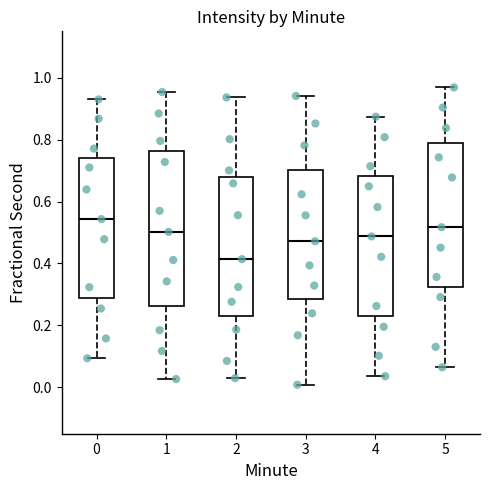

Reading left to right, read every box against the y-axis: the position of its median line, the range the box covers, and the ends of its whiskers. The values are not printed on the chart, so give them approximately, as read against the axis.

0: median 0.54, box 0.28 to 0.74, whiskers 0.10 to 0.92
1: median 0.50, box 0.26 to 0.76, whiskers 0.02 to 0.96
2: median 0.42, box 0.24 to 0.68, whiskers 0.02 to 0.94
3: median 0.48, box 0.28 to 0.70, whiskers 0.00 to 0.94
4: median 0.48, box 0.22 to 0.68, whiskers 0.04 to 0.88
5: median 0.52, box 0.32 to 0.80, whiskers 0.06 to 0.96